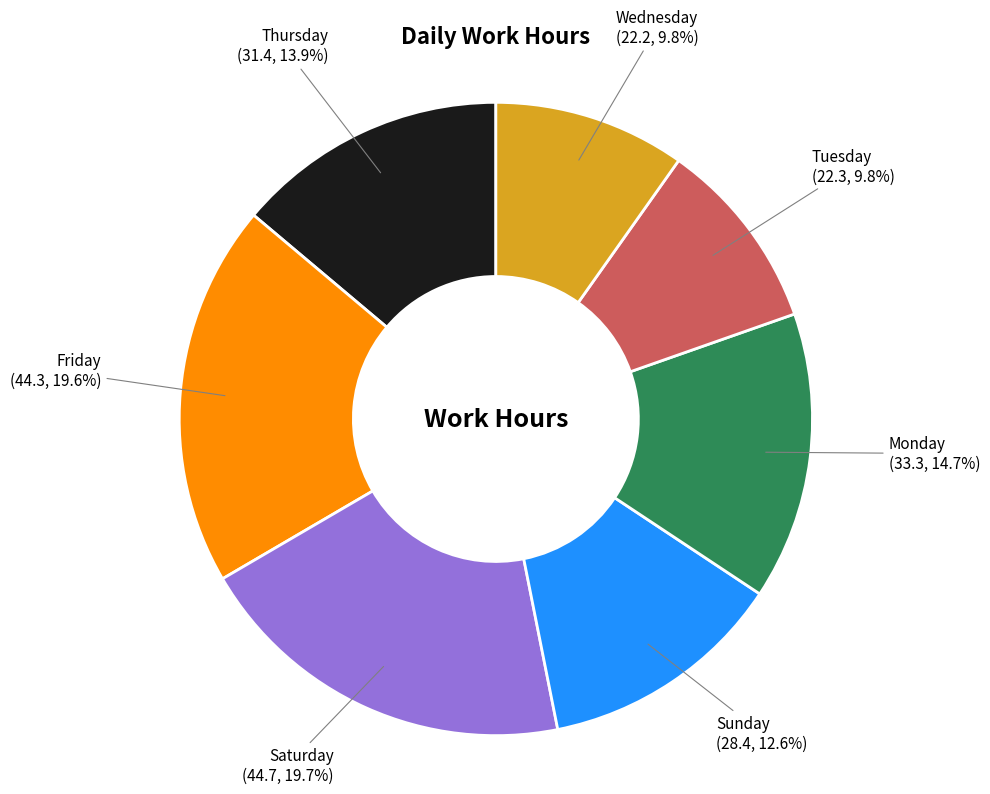

Does any single category account for the majority?

No